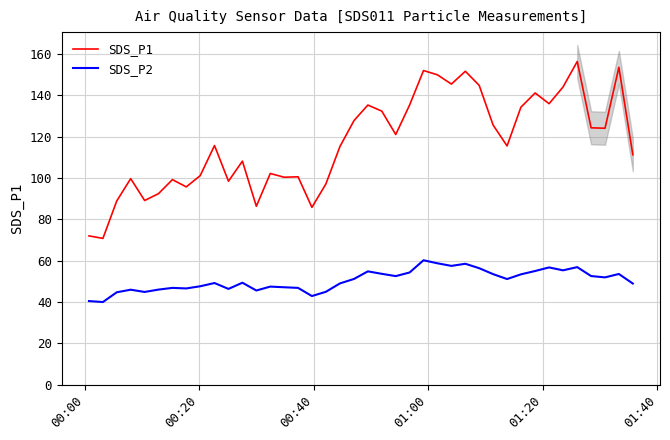

True or false: SDS_P2 and SDS_P1 intersect in this chart.

False